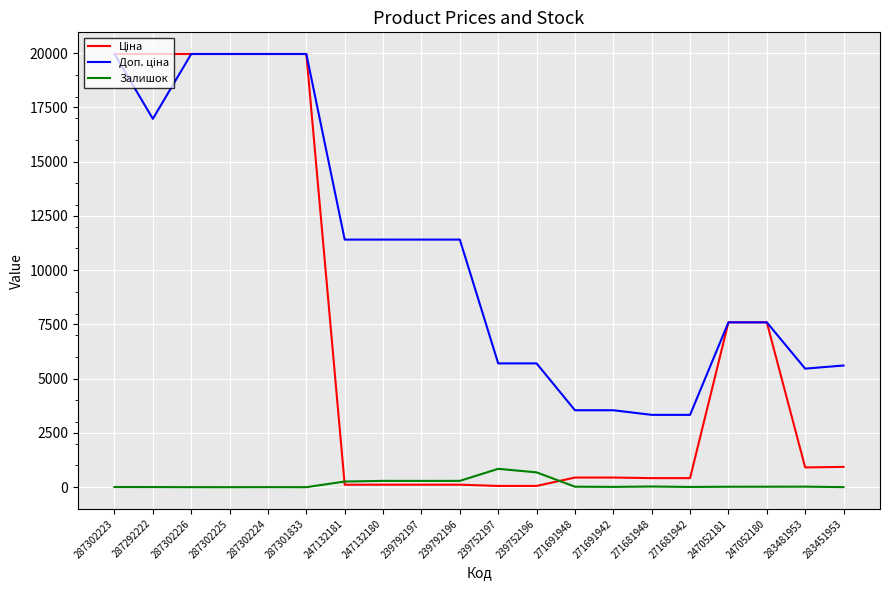

The Залишок series shows 289.0 at 239792197. True or false?

True